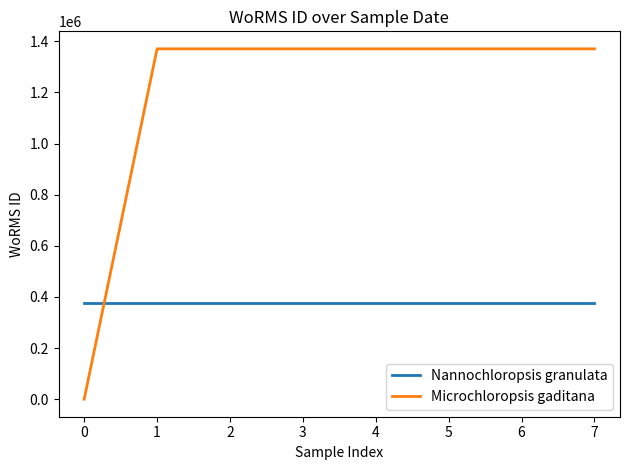

Which label corresponds to the smallest value in the chart?

0